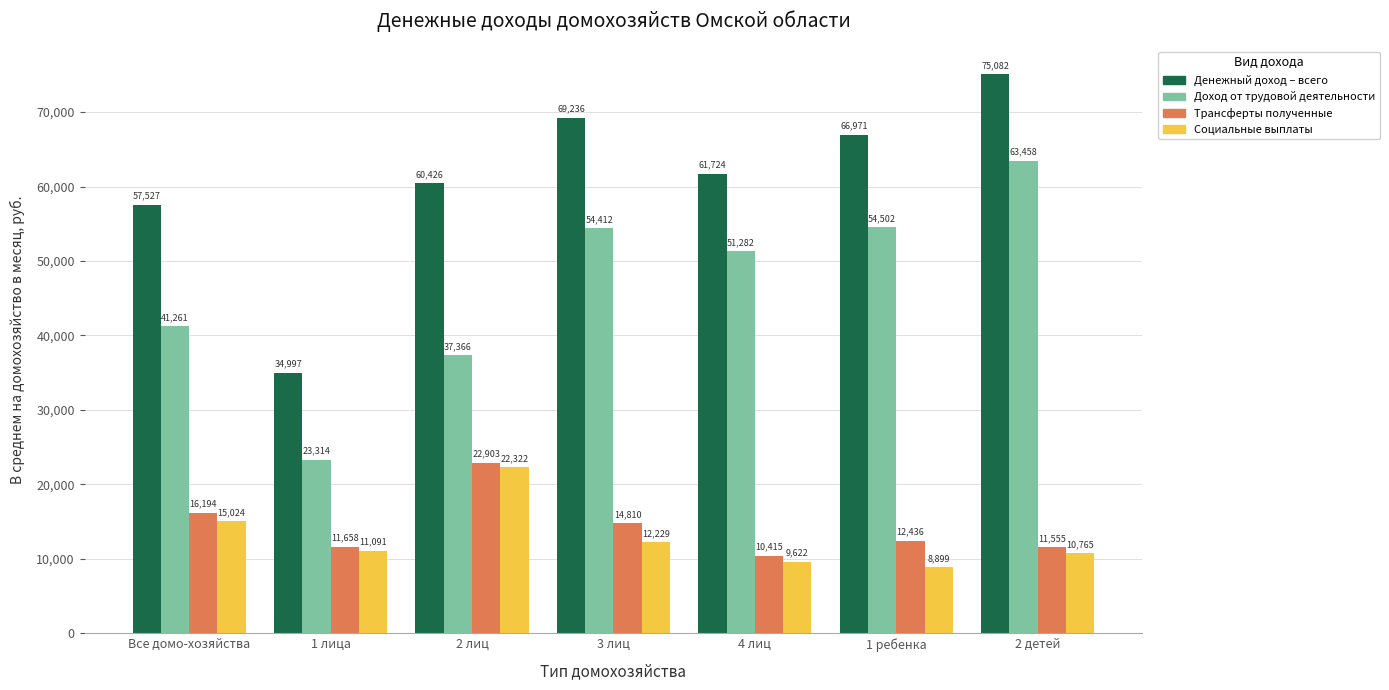

Is it true that Денежный доход – всего equals 75082.2 at 2 детей?

True